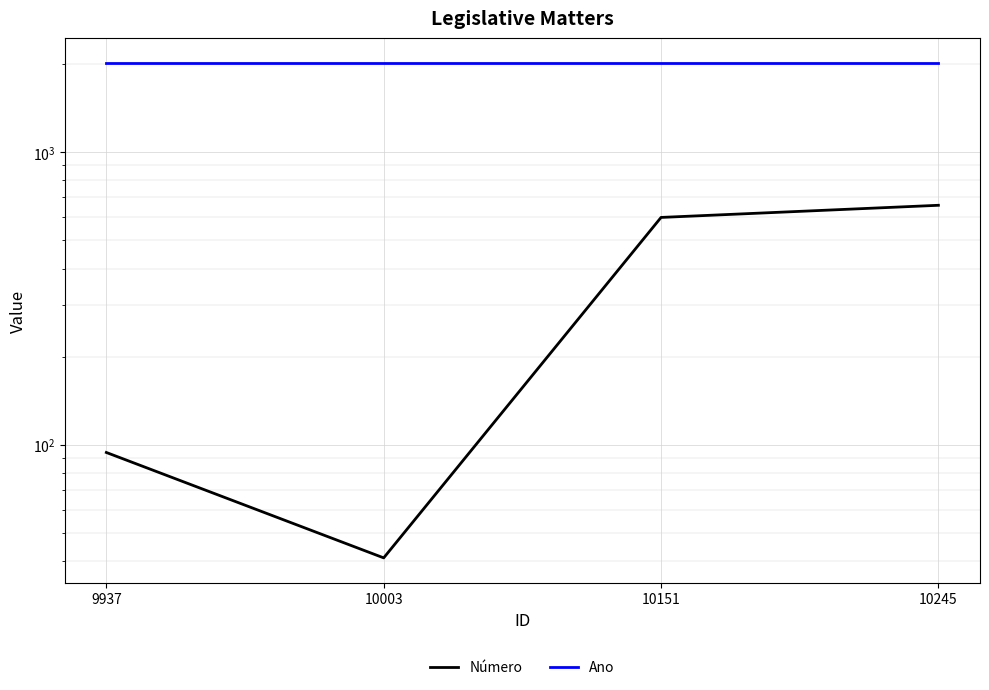

Which series has the largest total across all categories?

Ano